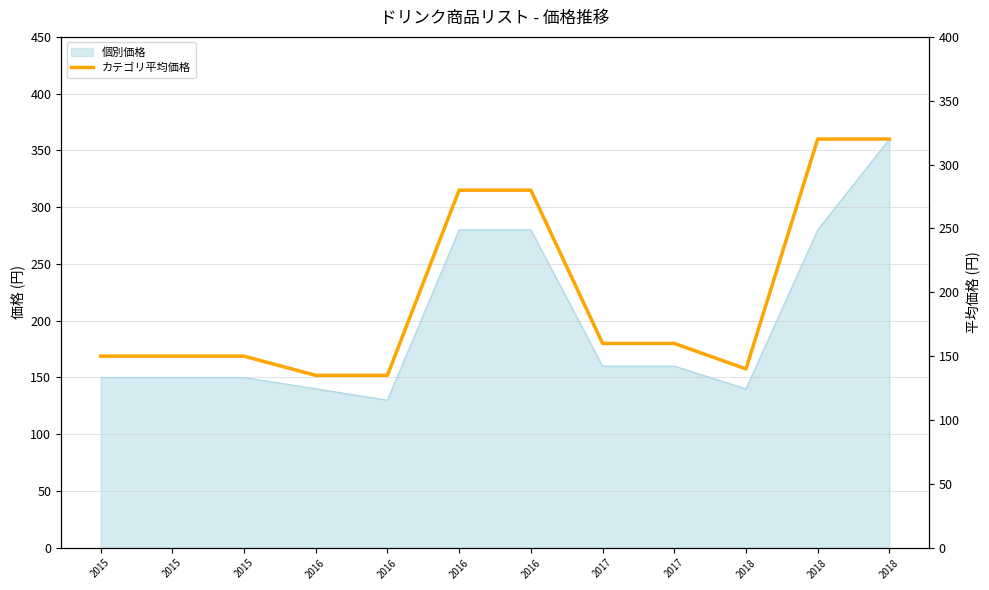

Which category has the lowest value across all series?

2016